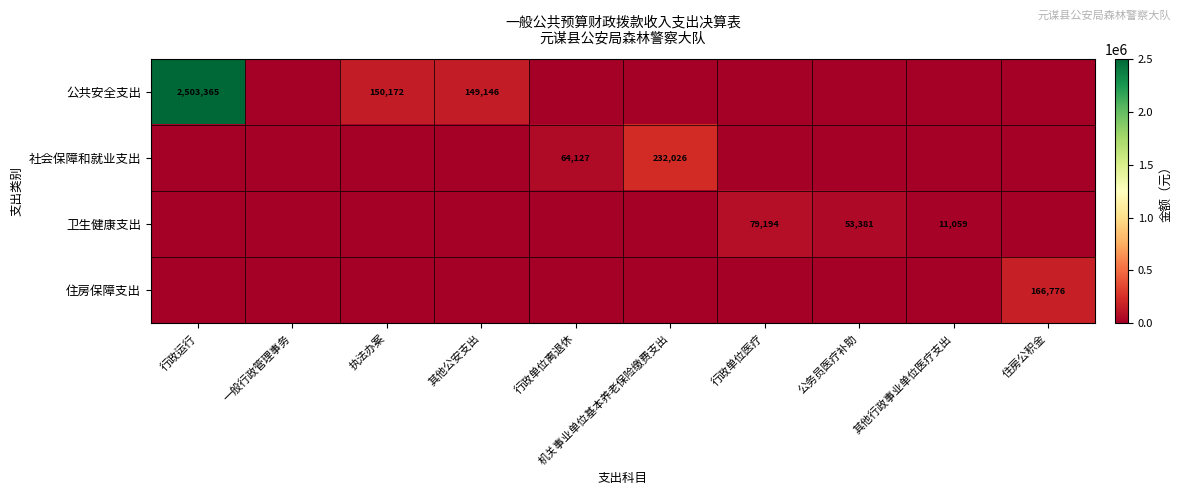

The value of 社会保障和就业支出 at 机关事业单位基本养老保险缴费支出 is 324953. True or false?

False